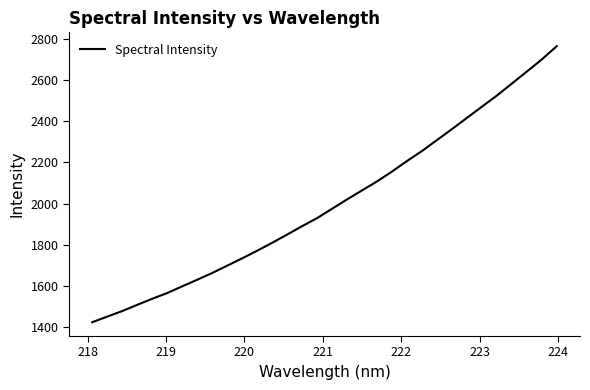

Count the number of data series in this chart.

1